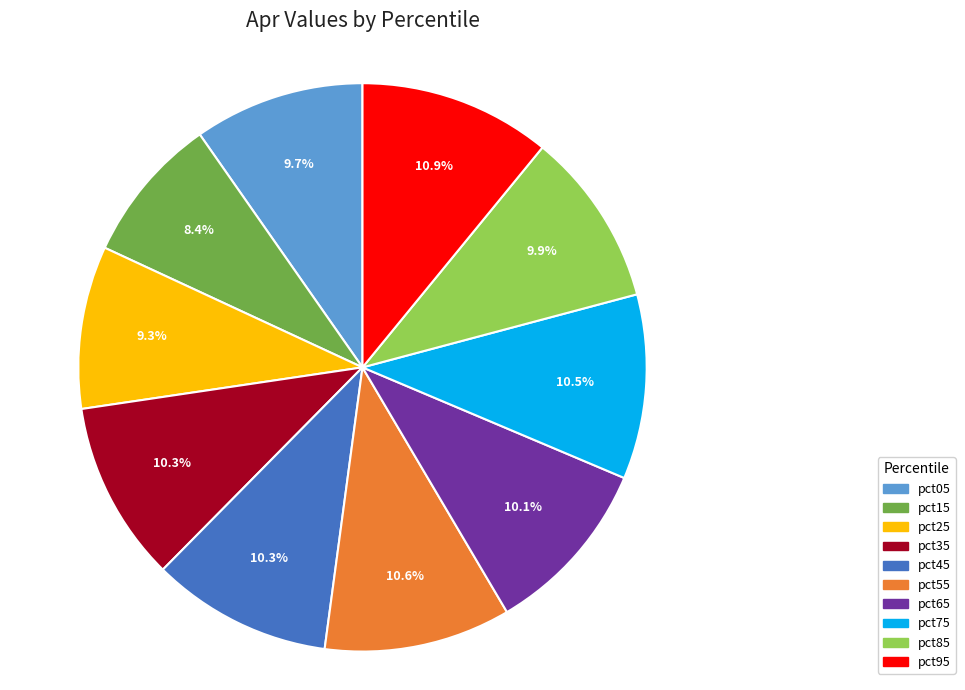

Which slice is the smallest?

pct15